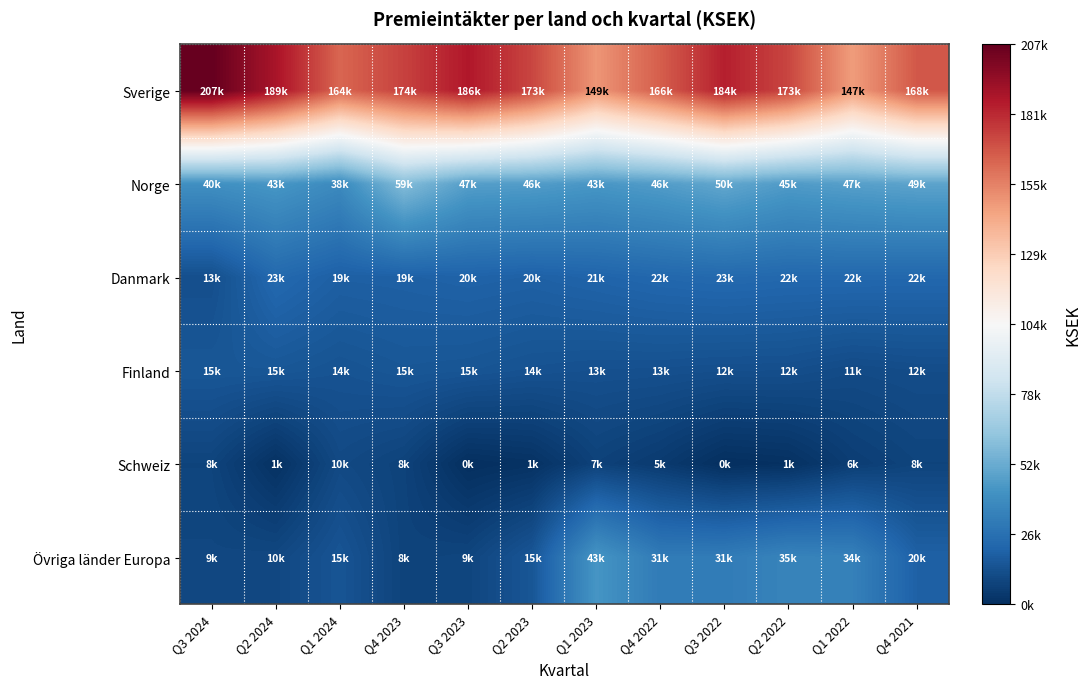

Which series has the largest total across all categories?

Sverige